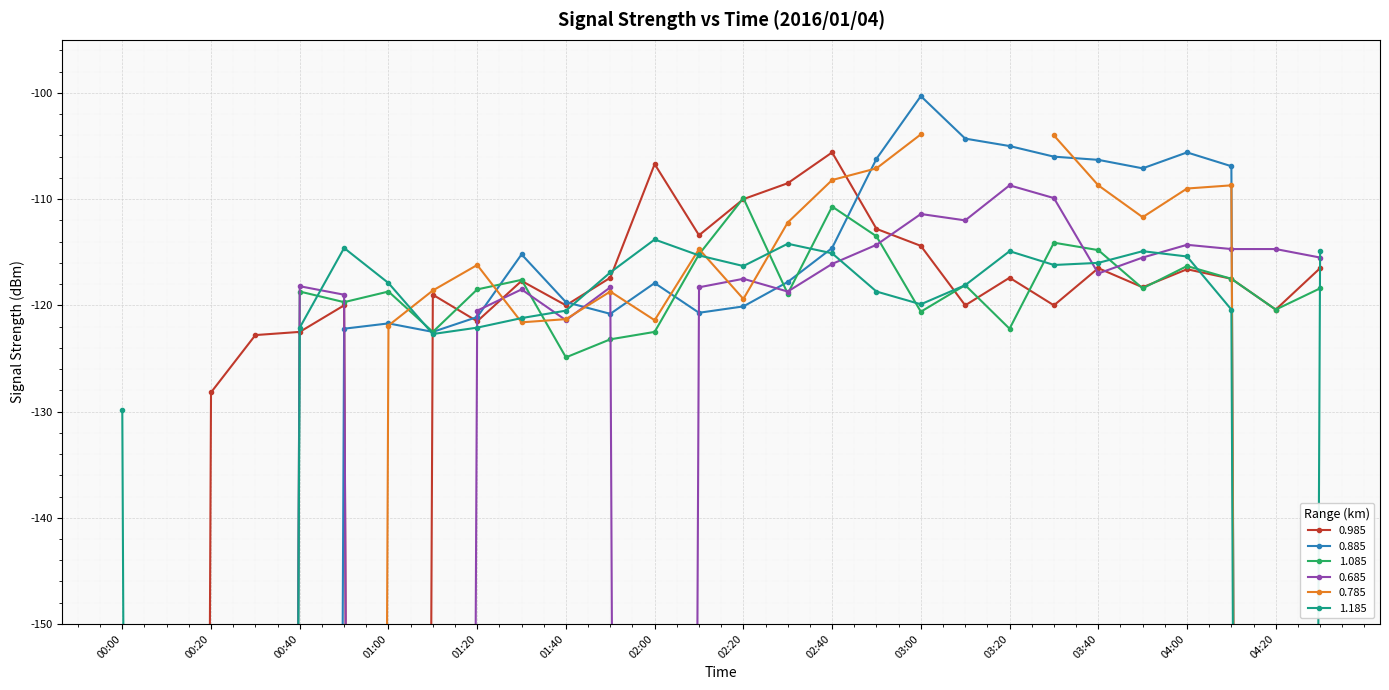

Between 00:50 and 02:30, which series saw the biggest shift?

0.985